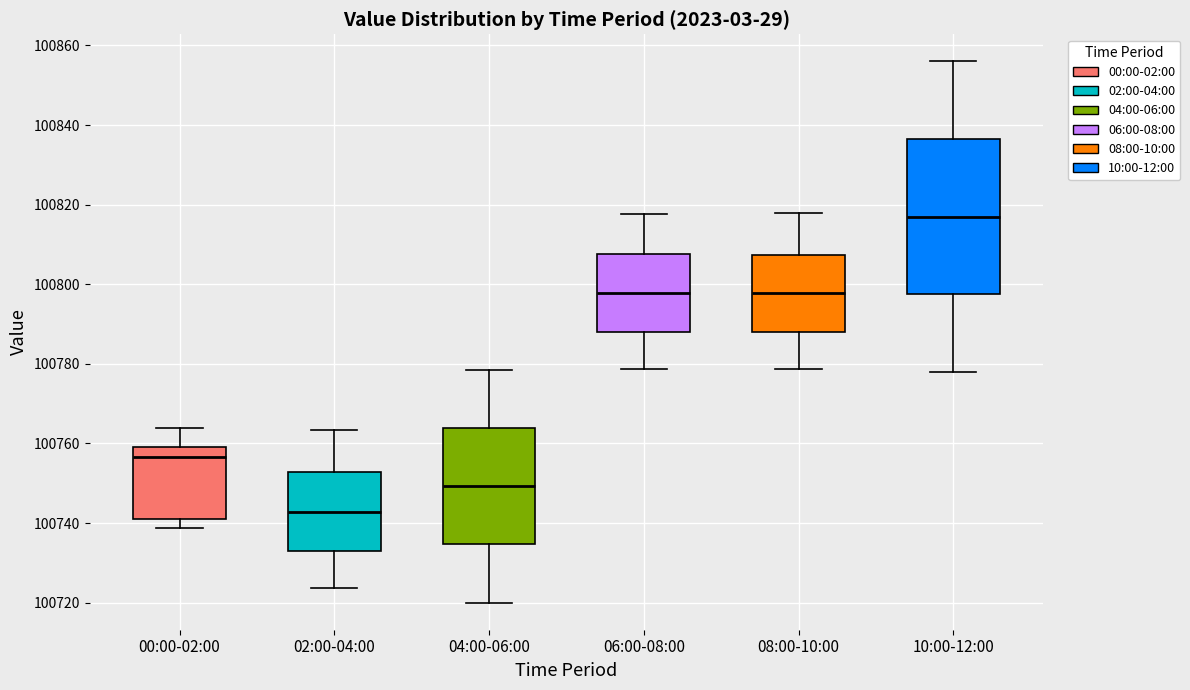

Reading left to right, transcribe this box plot: for each box, give where its median line is, the range the box spans, and where its two whiskers end, as read against the y-axis. The values are not printed on the chart, so give them approximately, as read against the axis.

00:00-02:00: median 100756, box 100742 to 100760, whiskers 100738 to 100764
02:00-04:00: median 100742, box 100734 to 100752, whiskers 100724 to 100764
04:00-06:00: median 100750, box 100734 to 100764, whiskers 100720 to 100778
06:00-08:00: median 100798, box 100788 to 100808, whiskers 100778 to 100818
08:00-10:00: median 100798, box 100788 to 100808, whiskers 100778 to 100818
10:00-12:00: median 100818, box 100798 to 100836, whiskers 100778 to 100856